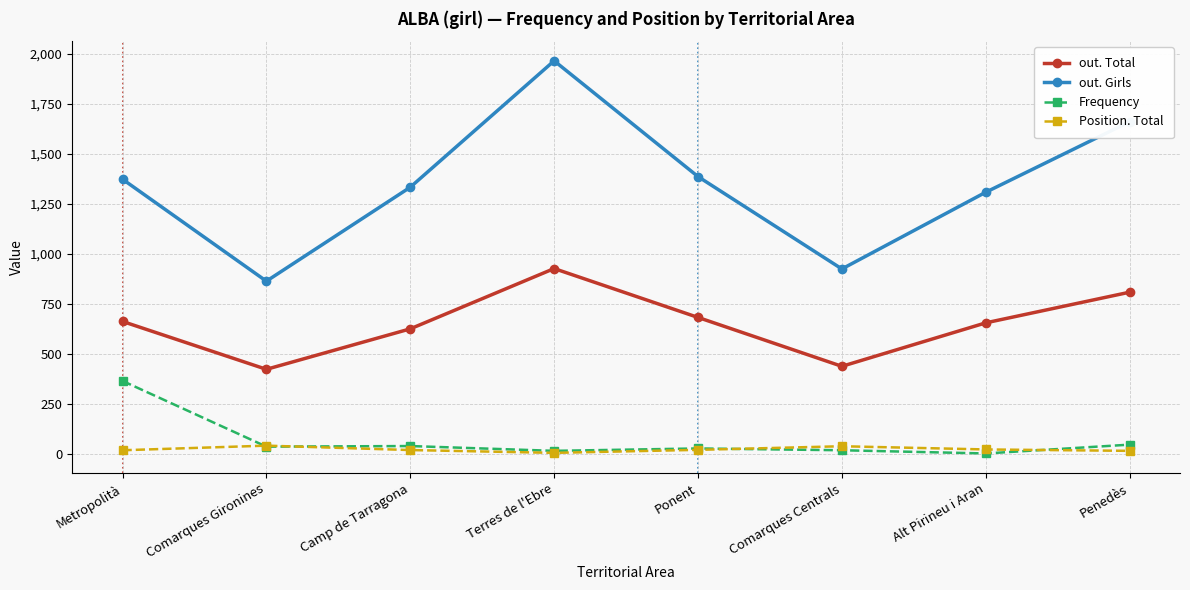

True or false: out. Girls and out. Total intersect in this chart.

False